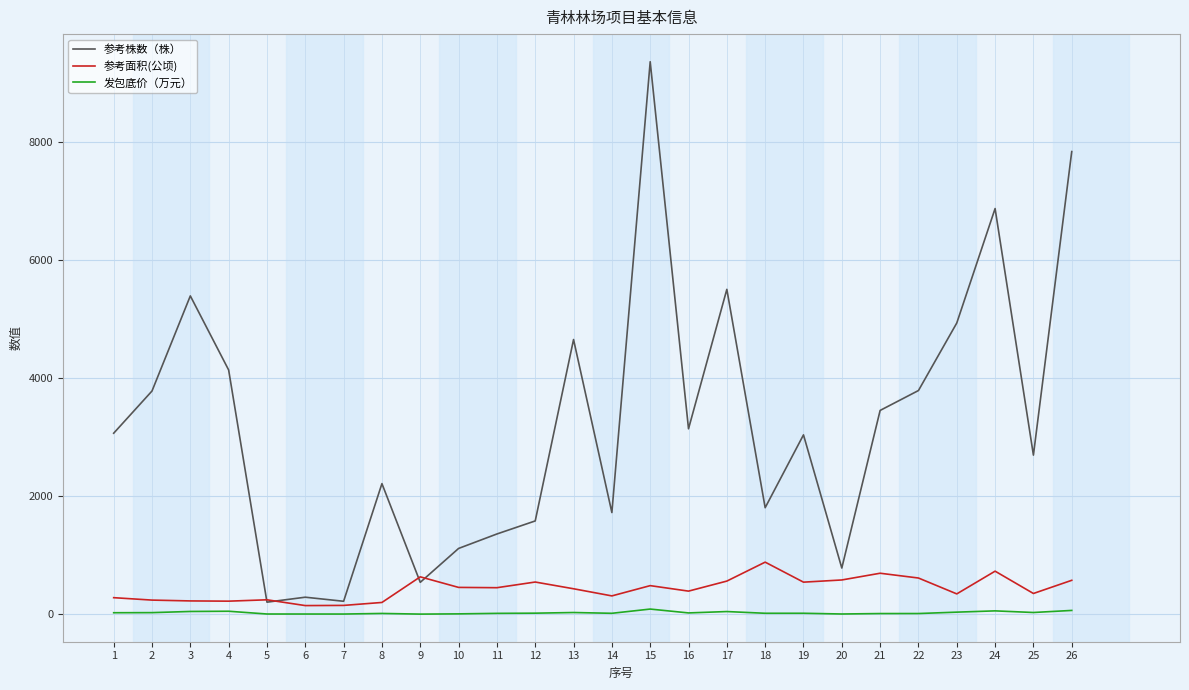

The value of 参考面积(公顷) at 13 is 430.0. True or false?

True